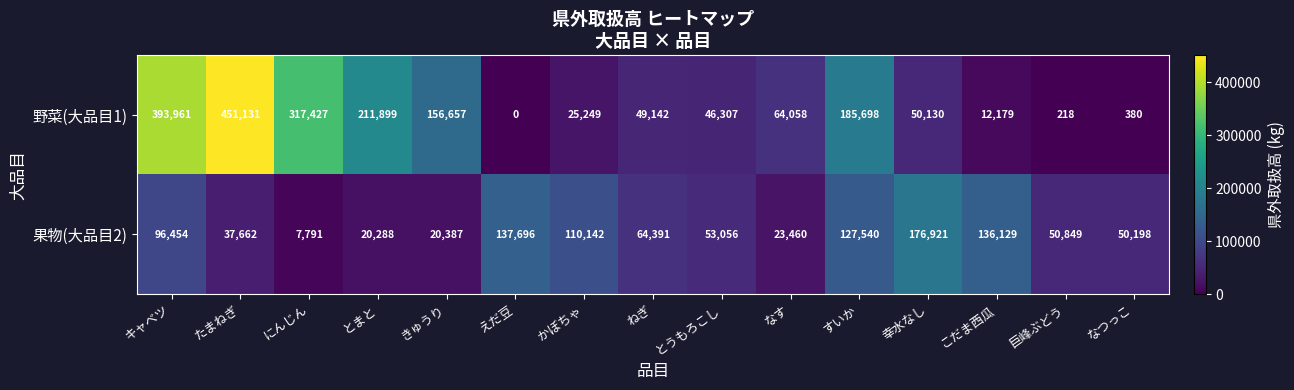

What is the difference between the maximum and second lowest values in the 野菜(大品目1) series?

450913